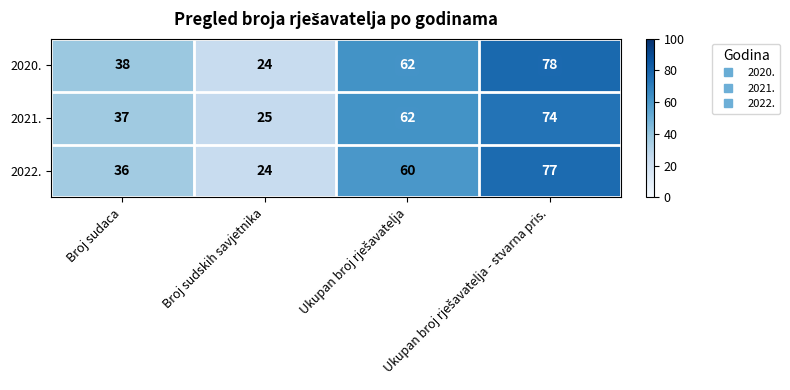

What is the difference between the highest and lowest values at Broj sudaca?

2